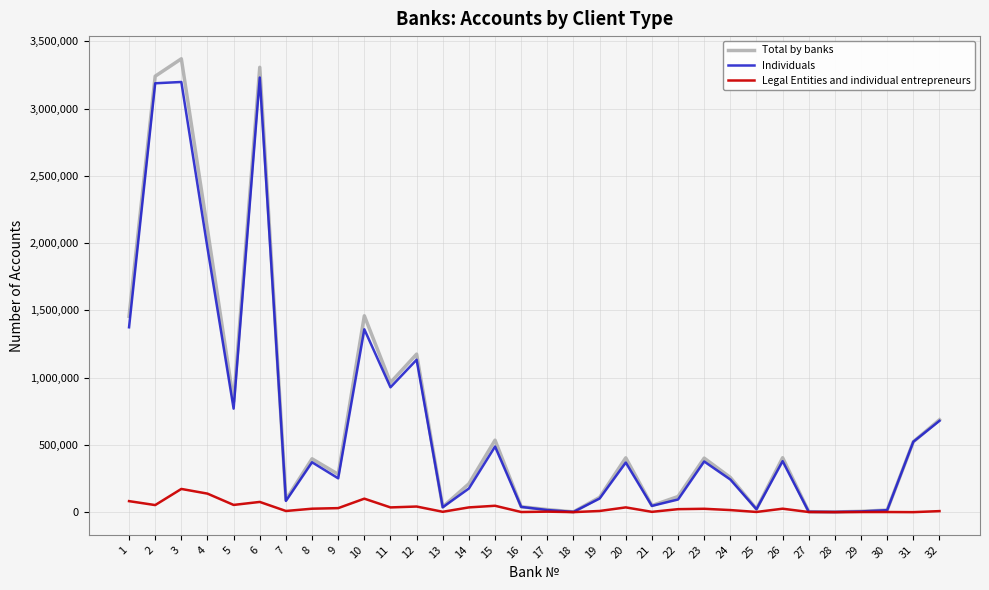

Which series changed the most between 3 and 30?

Total by banks